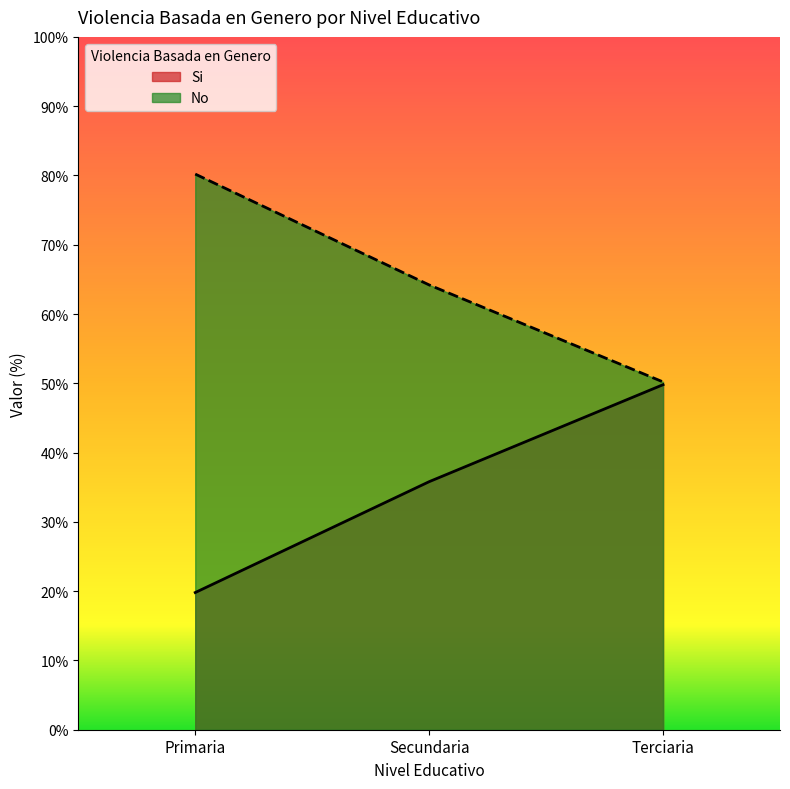

List the series in order of their overall mean, highest first.

No, Si